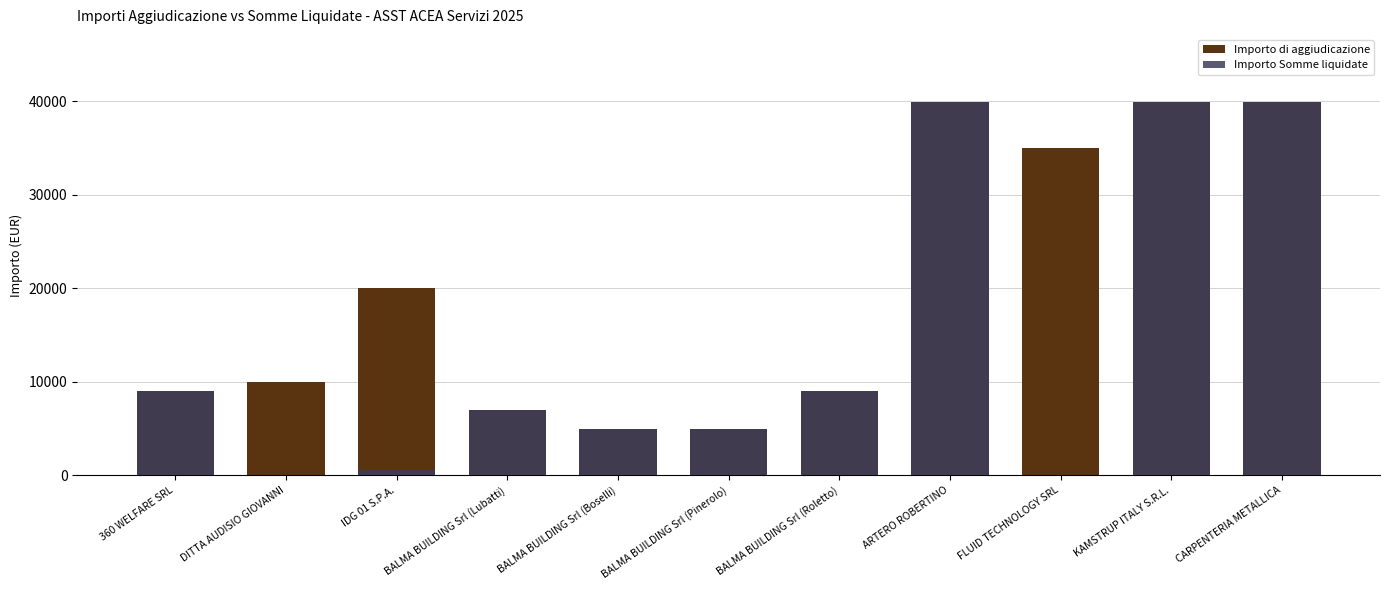

Reading left to right, list all the values displayed in this chart.

Importo di aggiudicazione: 9040.0	10000.0	20000.0	7000.0	4930.0	4990.0	9000.0	39900.0	35000.0	39900.0	39900.0
Importo Somme liquidate: 9040.0	0.0	606.6	7000.0	4930.0	4990.0	9000.0	39900.0	0.0	39900.0	39900.0